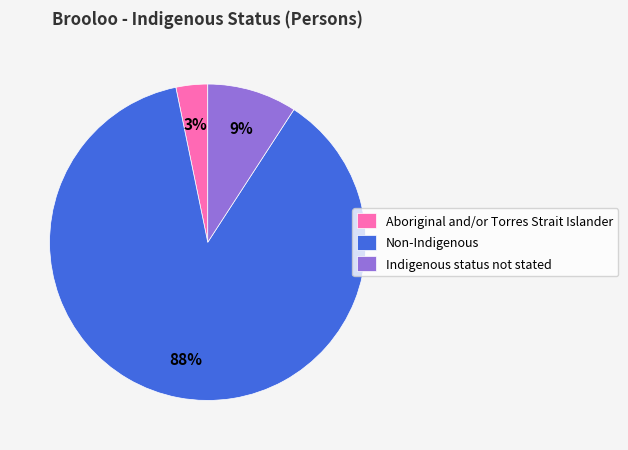

Which category accounts for the majority?

Non-Indigenous